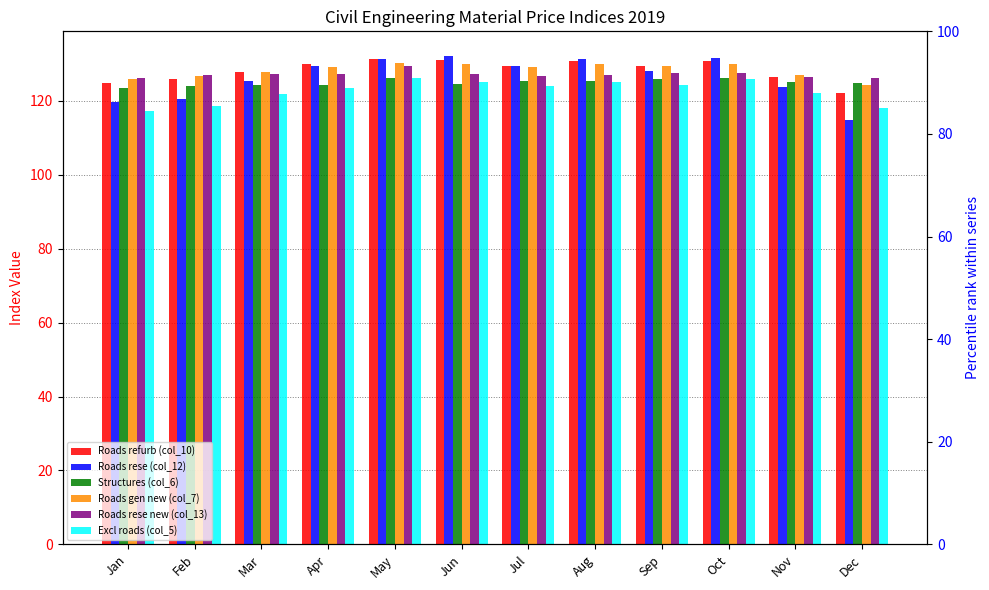

Reading right to left, what are all the values shown in this chart?

Roads refurb (col_10): Dec=122.0	Nov=126.5	Oct=130.8	Sep=129.4	Aug=130.7	Jul=129.5	Jun=131.1	May=131.4	Apr=129.9	Mar=127.9	Feb=125.9	Jan=124.9
Roads rese (col_12): Dec=114.8	Nov=123.7	Oct=131.5	Sep=128.0	Aug=131.2	Jul=129.5	Jun=132.2	May=131.4	Apr=129.3	Mar=125.4	Feb=120.5	Jan=119.7
Structures (col_6): Dec=124.9	Nov=125.1	Oct=126.2	Sep=126.0	Aug=125.4	Jul=125.3	Jun=124.5	May=126.1	Apr=124.4	Mar=124.3	Feb=124.1	Jan=123.6
Roads gen new (col_7): Dec=124.3	Nov=127.1	Oct=130.1	Sep=129.3	Aug=130.0	Jul=129.2	Jun=130.0	May=130.3	Apr=129.2	Mar=127.8	Feb=126.7	Jan=126.0
Roads rese new (col_13): Dec=126.1	Nov=126.5	Oct=127.5	Sep=127.6	Aug=127.0	Jul=126.6	Jun=127.2	May=129.3	Apr=127.3	Mar=127.2	Feb=126.9	Jan=126.3
Excl roads (col_5): Dec=118.0	Nov=122.0	Oct=125.8	Sep=124.3	Aug=125.0	Jul=123.9	Jun=125.2	May=126.2	Apr=123.5	Mar=121.9	Feb=118.6	Jan=117.2